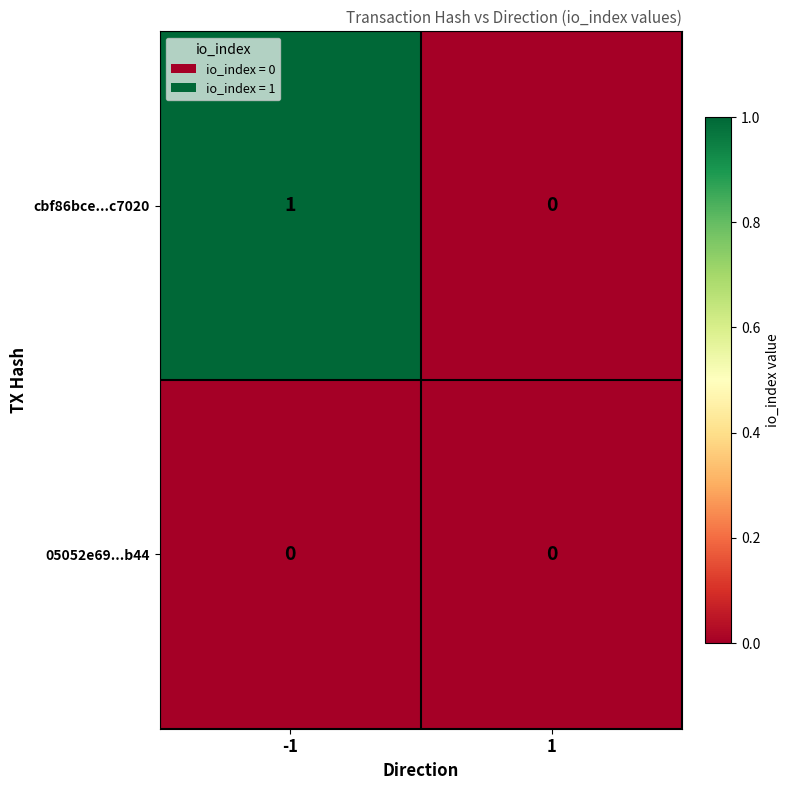

Reading left to right, transcribe all the data shown in this chart.

cbf86bce...c7020: 1	0
05052e69...b44: 0	0